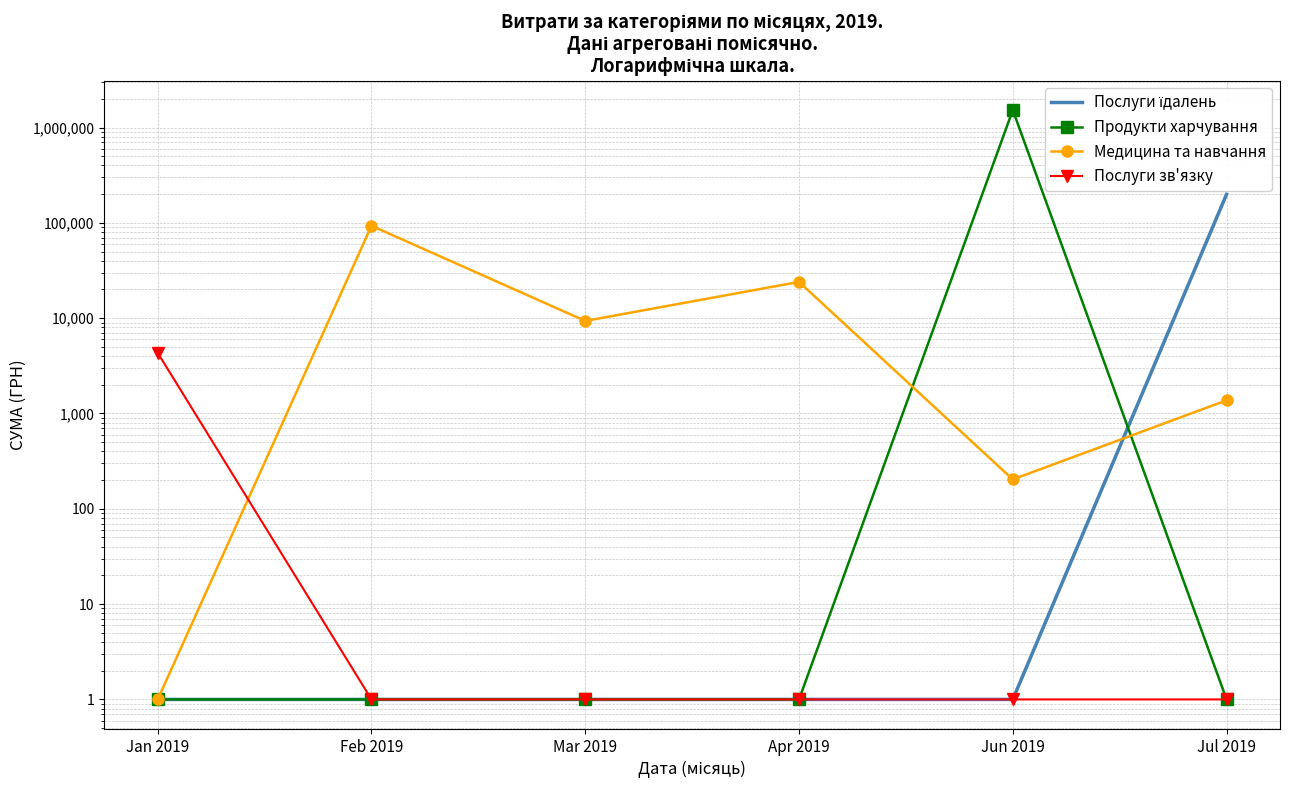

At Apr 2019, list the series in order from largest to smallest.

Медицина та навчання, Послуги їдалень, Продукти харчування, Послуги зв'язку